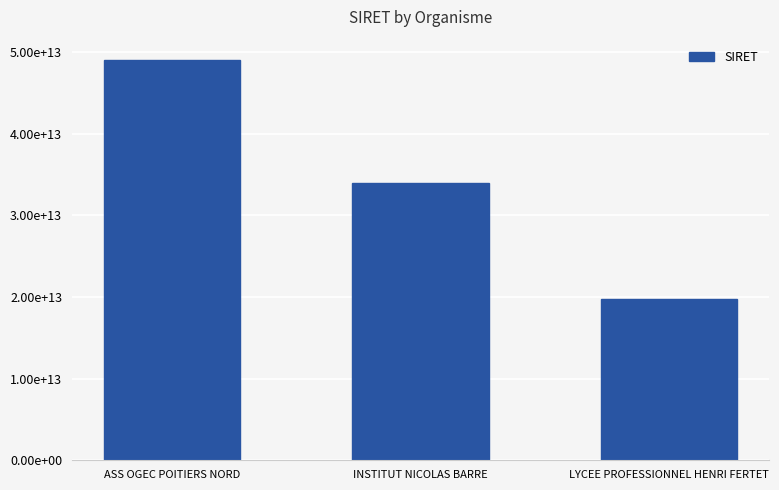

What is the sum of the values at INSTITUT NICOLAS BARRE and ASS OGEC POITIERS NORD?

83084349700029